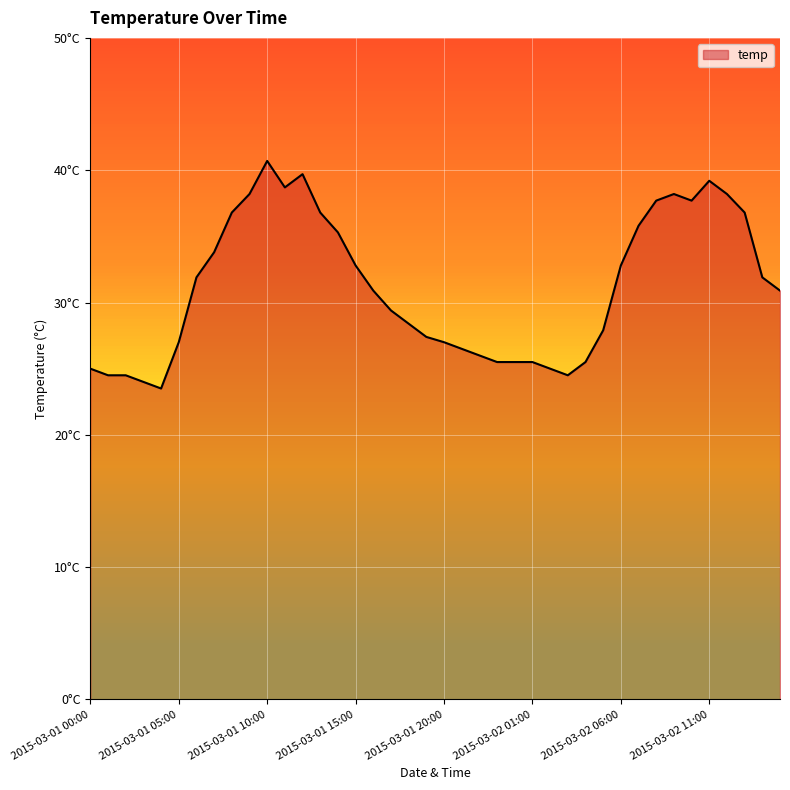

Does the chart display data point markers on the line(s)?

No